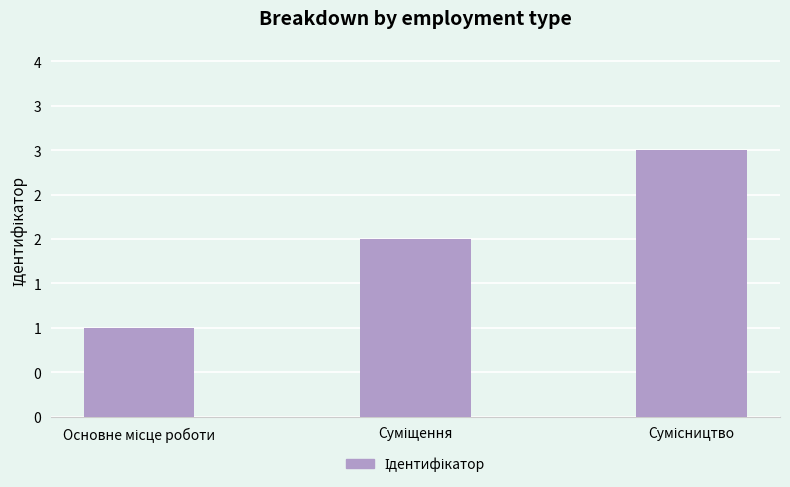

Between Суміщення and Основне місце роботи, which is larger?

Суміщення